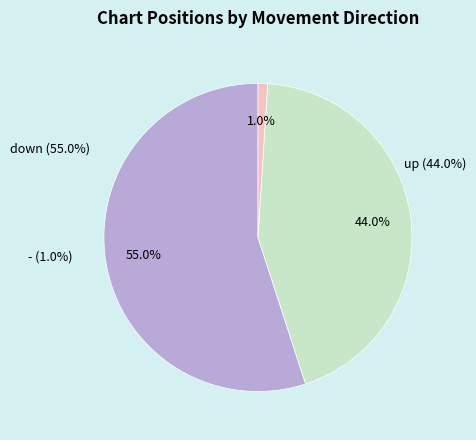

Which slice represents more than half of the pie?

down